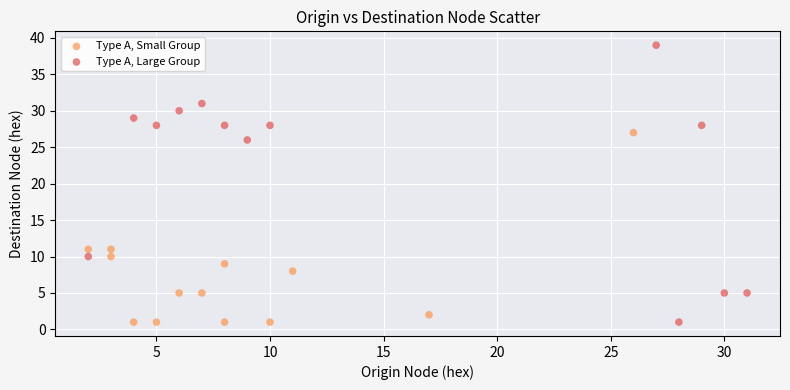

Which series has the largest Y range (max minus min)?

Type A, Large Group